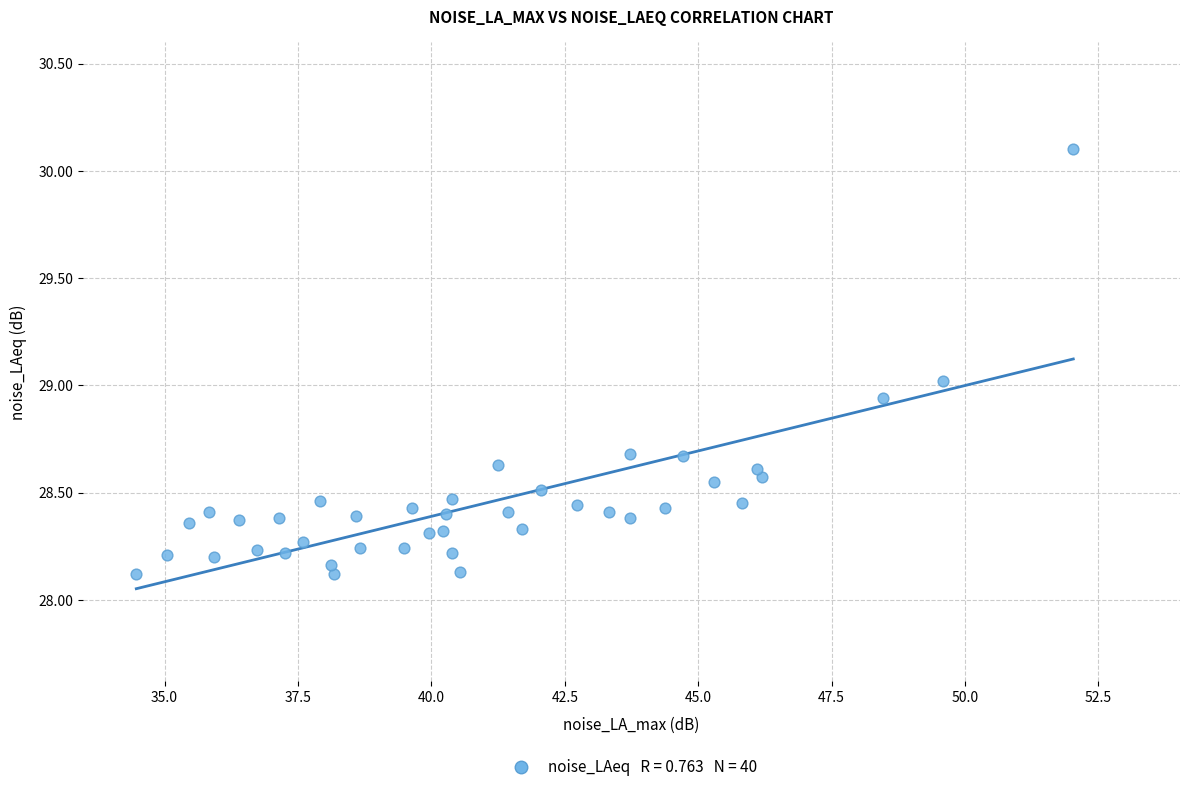

What is the range of Y values (max minus min)?

2.0